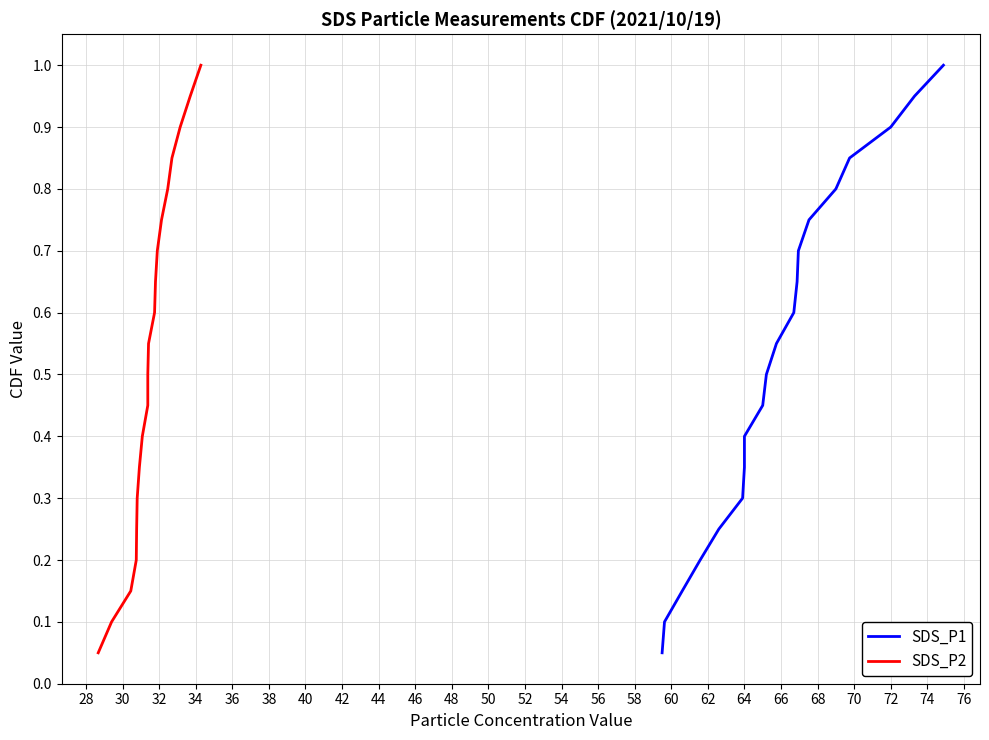

True or false: SDS_P2 and SDS_P1 intersect in this chart.

False